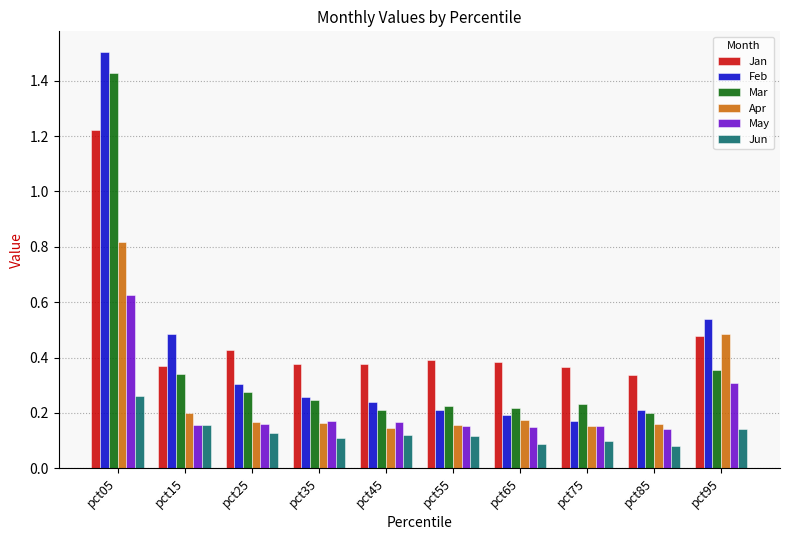

How many May values are between 0 and 1?

10